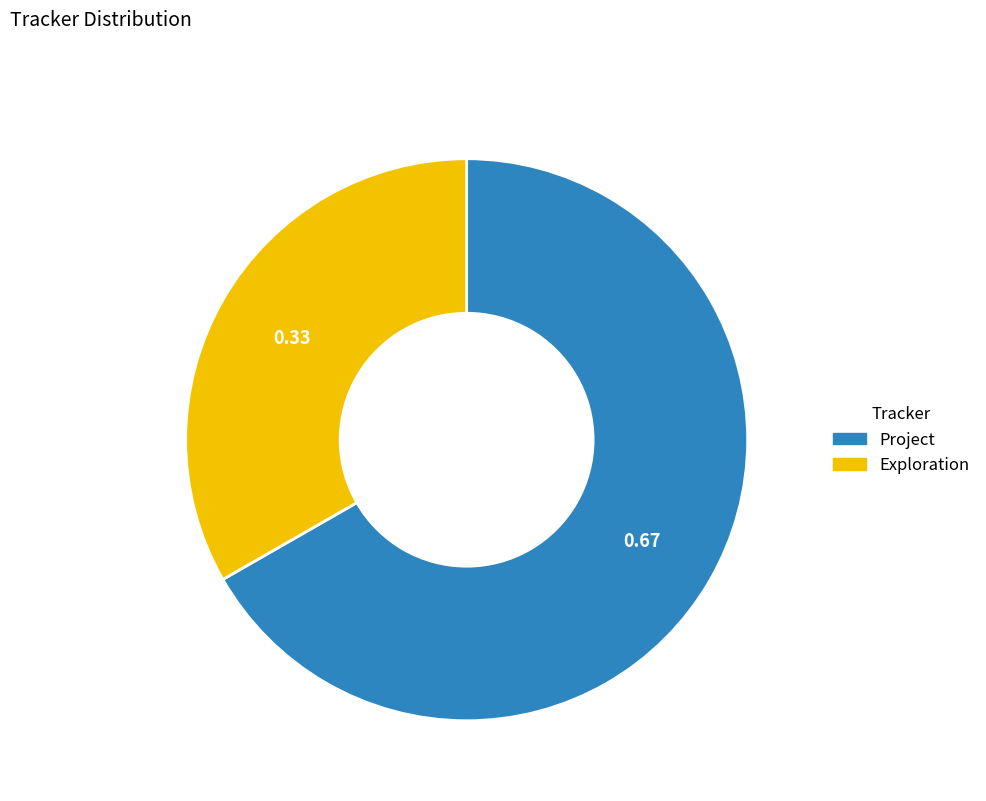

Is there a majority slice in this chart?

Yes